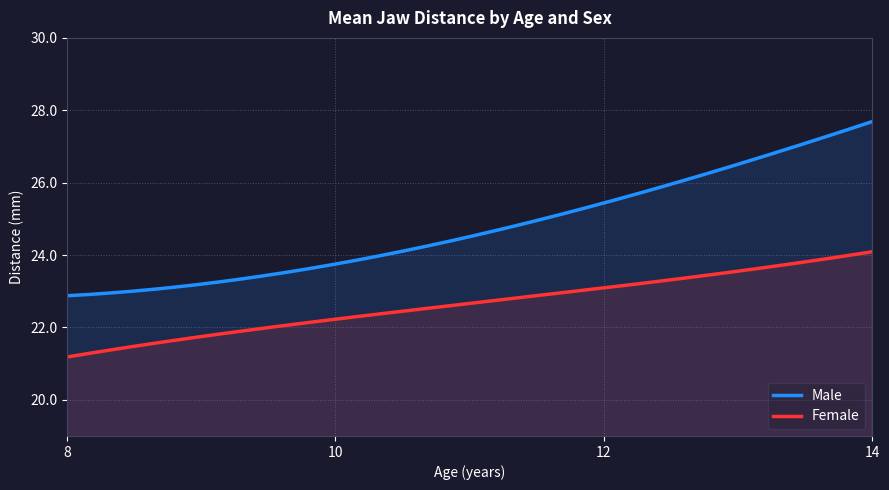

What is the lowest value of the Male series?

22.9